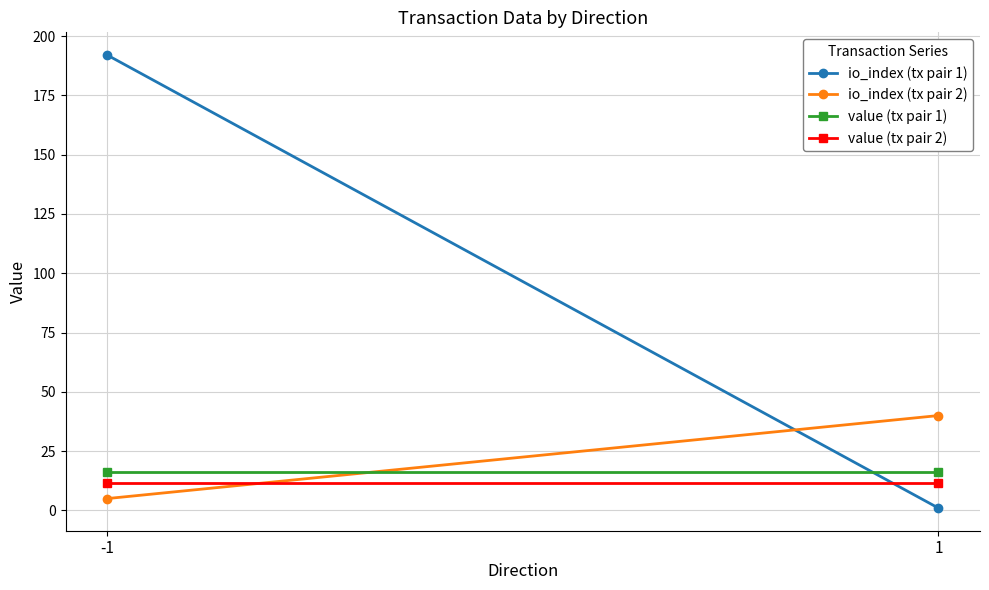

At how many categories does at least one series exceed 81?

1